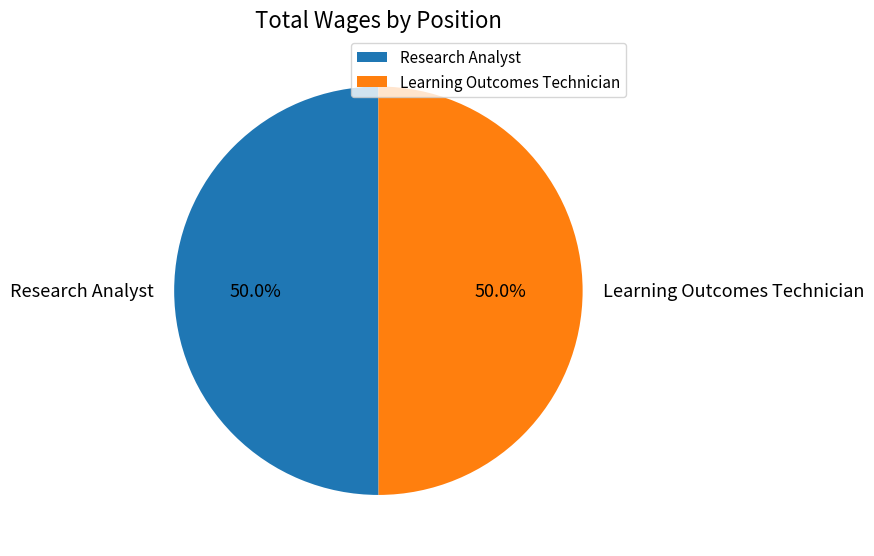

Combined, do Learning Outcomes Technician and Research Analyst account for over 50%?

Yes